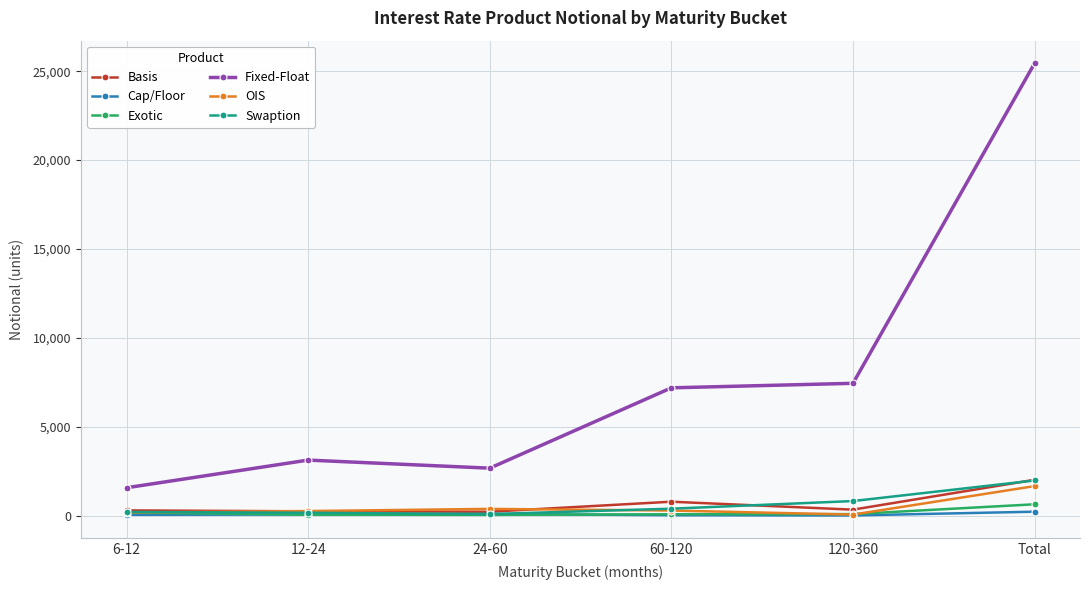

What is the total value across all series at 12-24?

3869